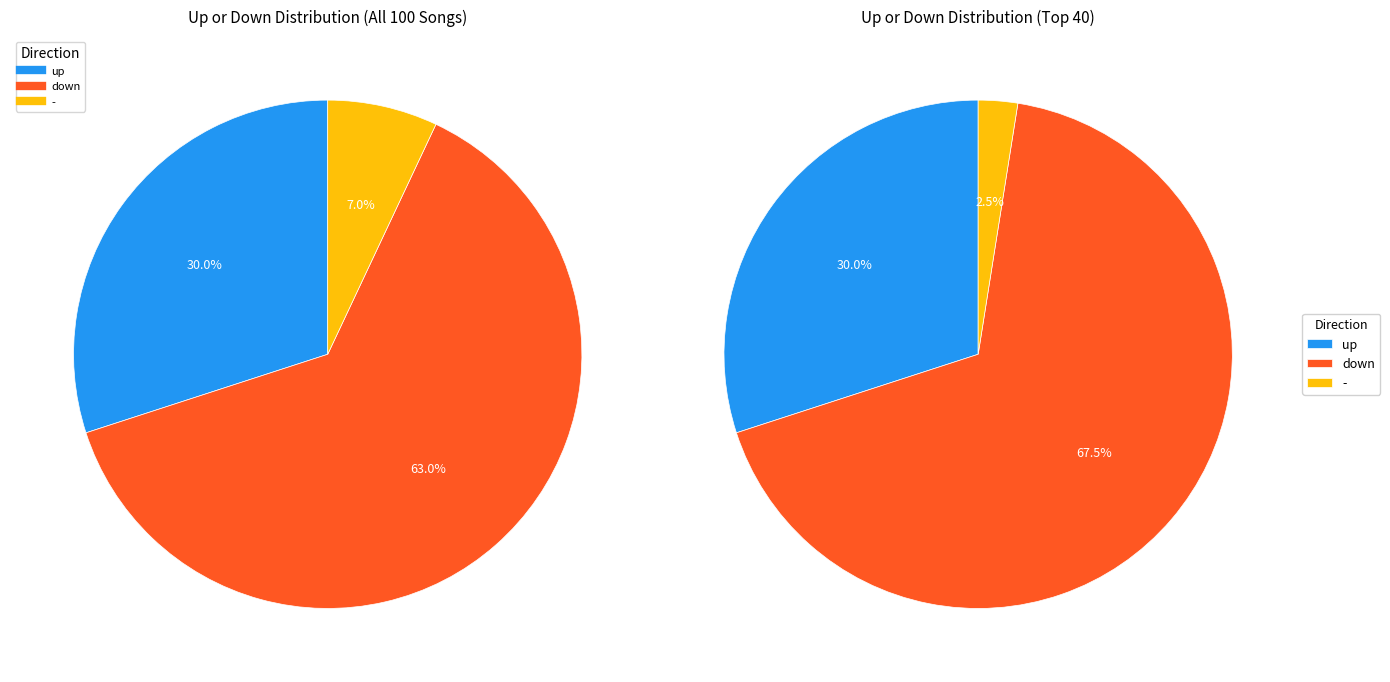

Is it true that - is 16% of the pie?

False